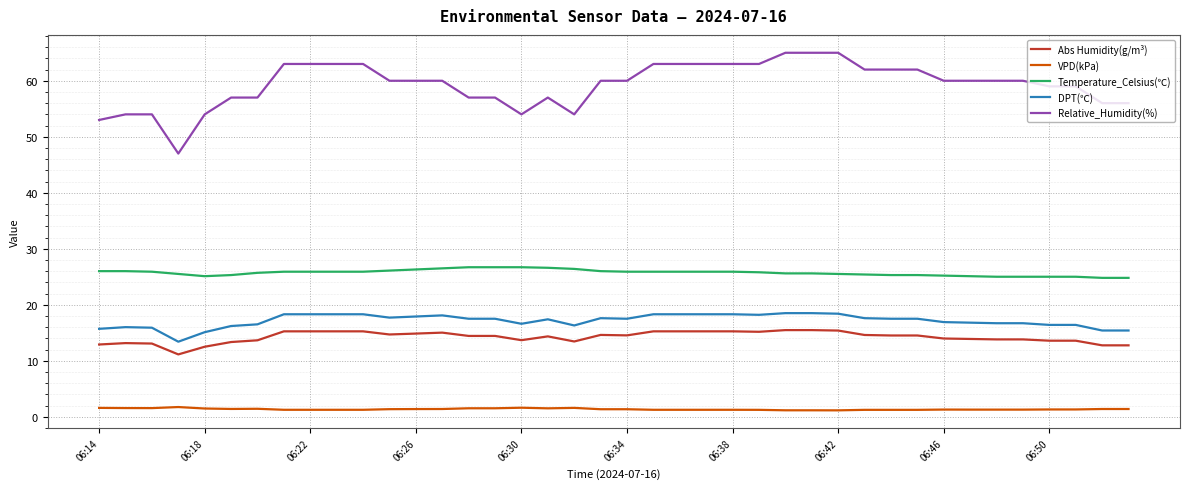

Which series has the largest total across all categories?

Relative_Humidity(%)